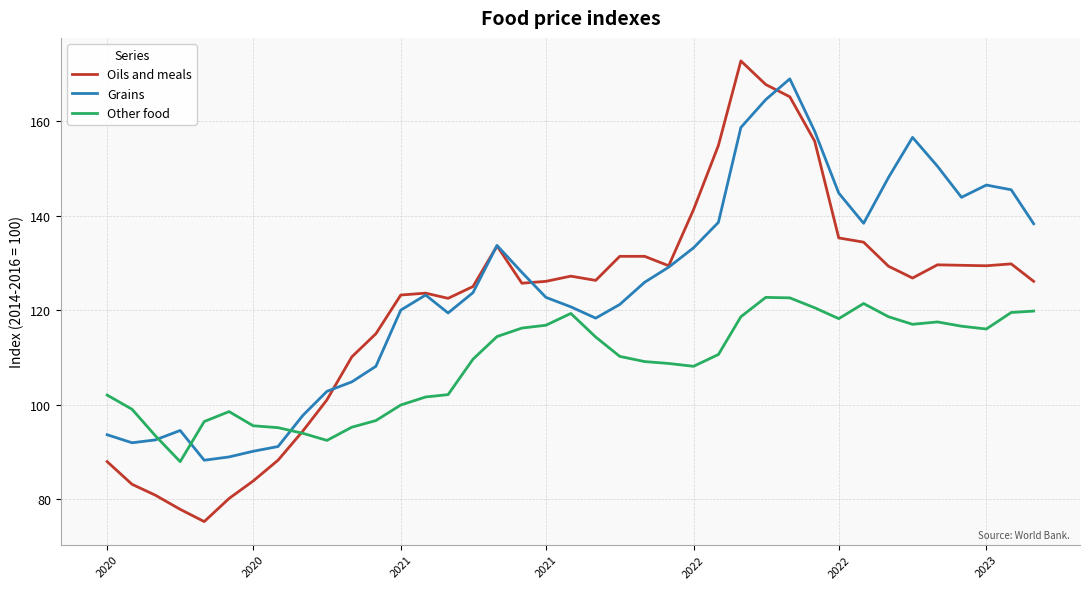

What is the smallest value displayed?

75.2